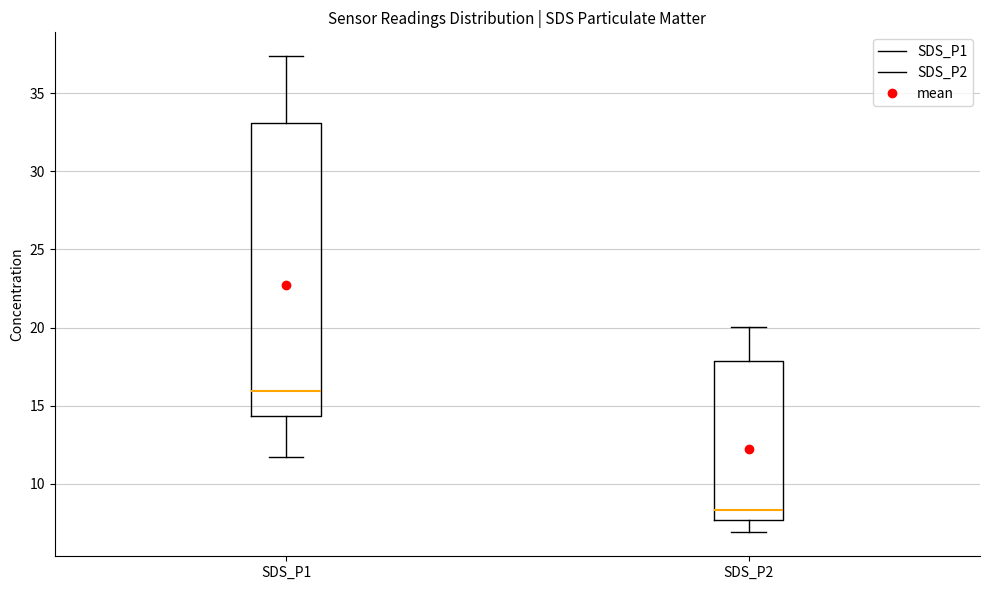

Reading left to right, transcribe this box plot: for each box, give where its median line is, the range the box spans, and where its two whiskers end, as read against the y-axis. The values are not printed on the chart, so give them approximately, as read against the axis.

SDS_P1: median 16.0, box 14.5 to 33.0, whiskers 11.5 to 37.5
SDS_P2: median 8.5, box 7.5 to 18.0, whiskers 7.0 to 20.0